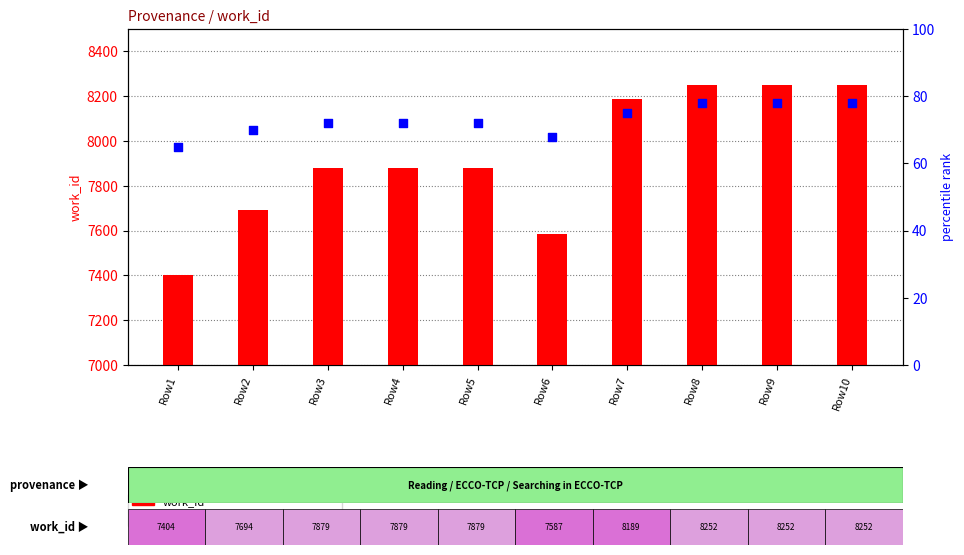

Which series contains the lowest Y value?

percentile rank within the sample